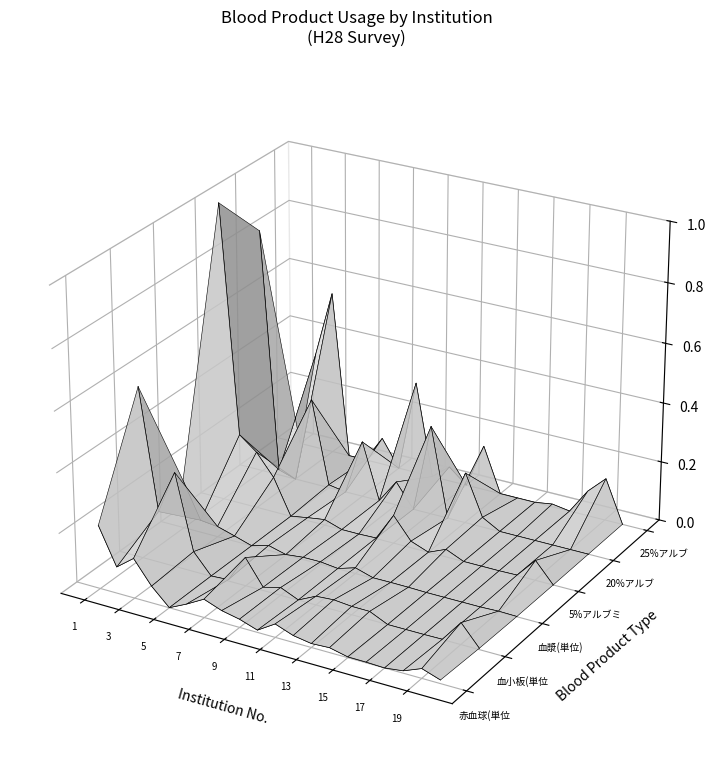

At which label does 血小板(単位) reach its minimum?

19